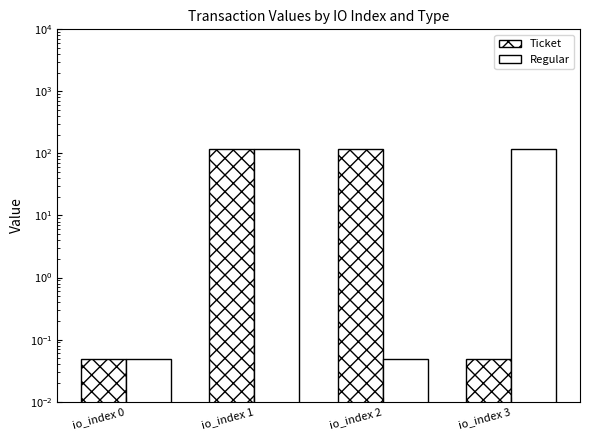

How many groups of bars are there?

4